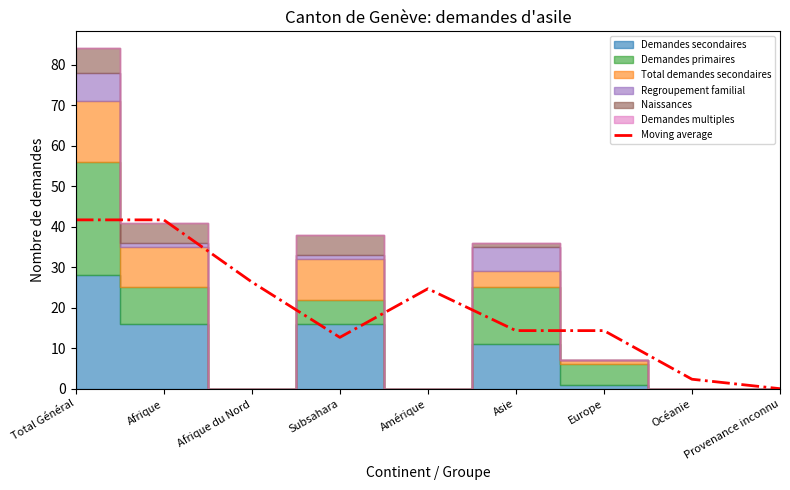

Reading left to right, list all the values displayed in this chart.

41.7	41.7	26.3	12.7	24.7	14.3	14.3	2.3	0.0